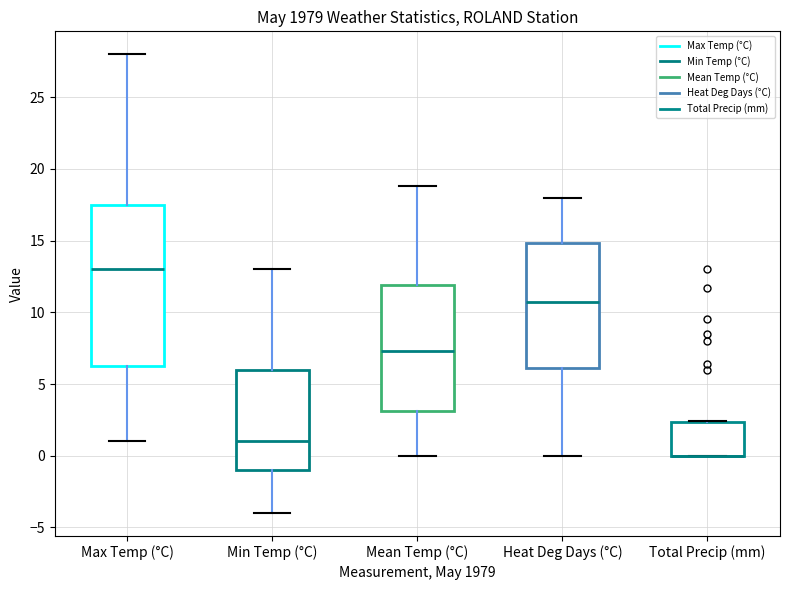

Where is the upper edge of the box for Total Precip (mm) on the y-axis? The values are not printed on the chart, so give them approximately, as read against the axis.

2.5